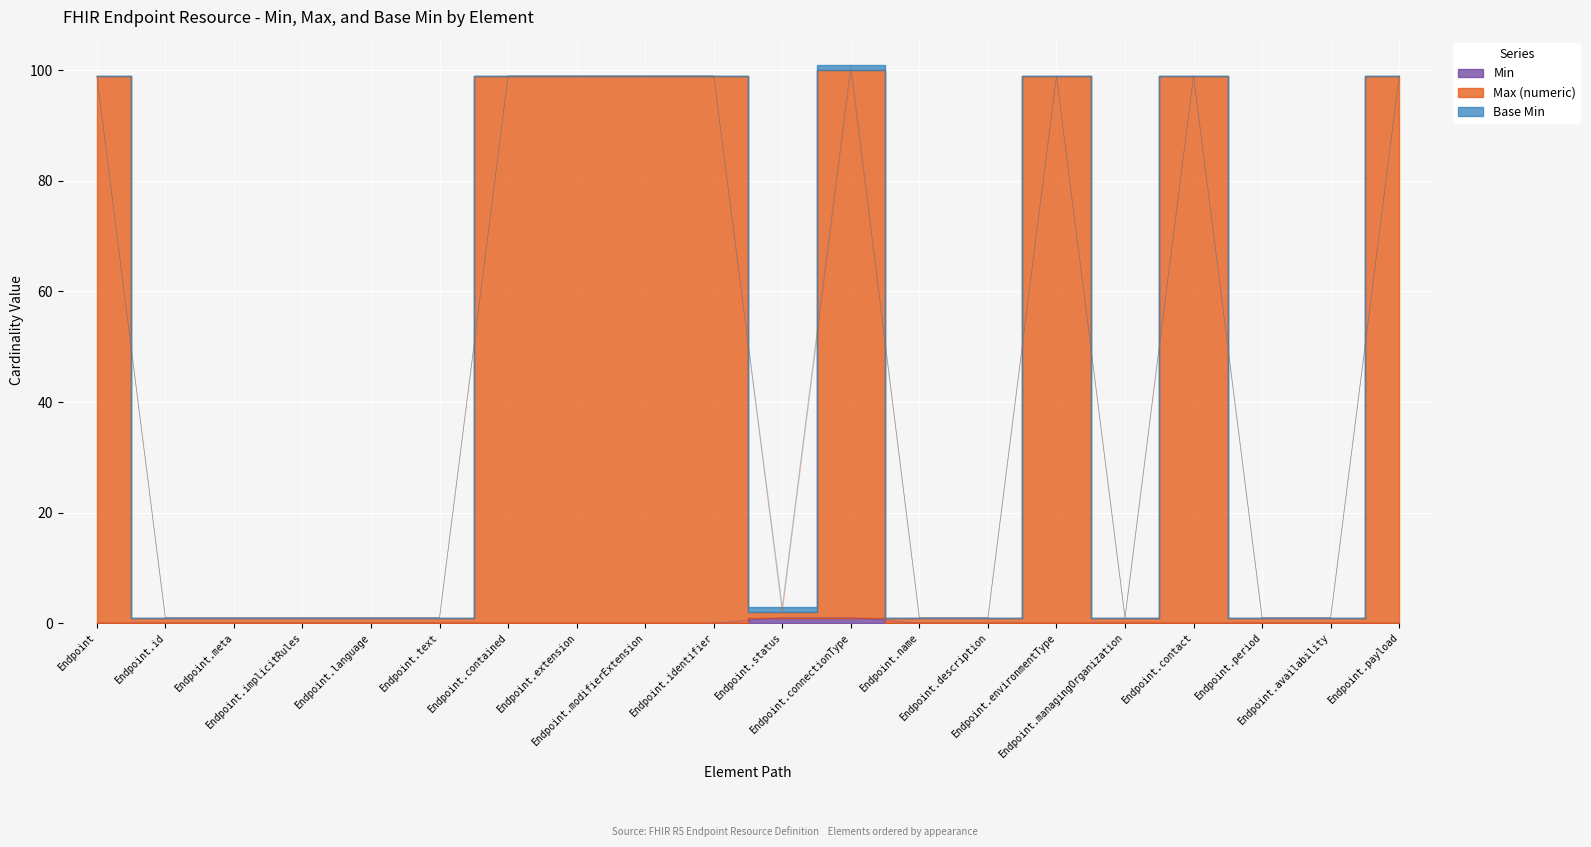

What is the sum of the Max (numeric) values at Endpoint.environmentType and Endpoint.name?

100